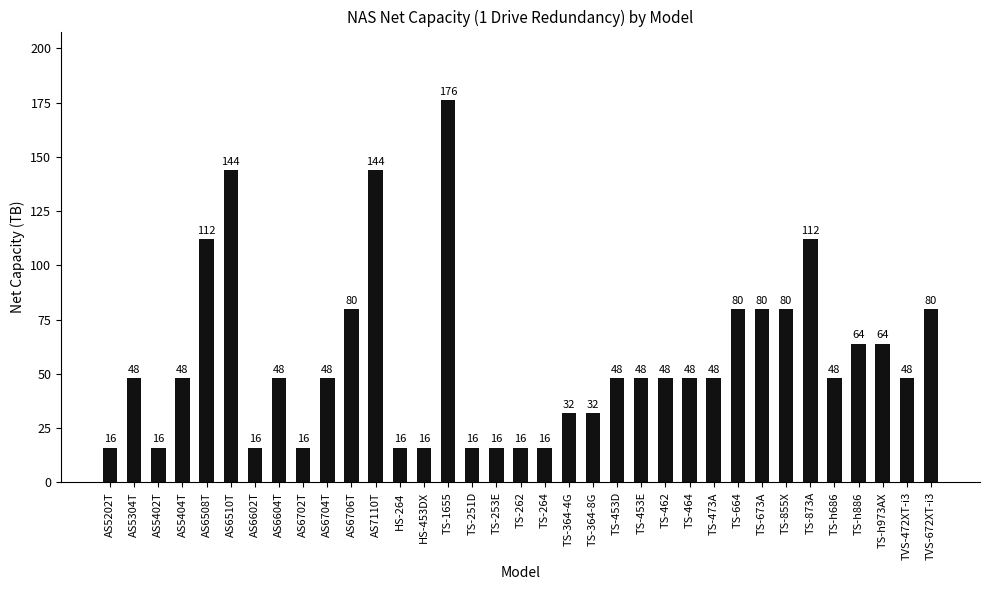

What is the sum of the values at TS-253E and AS6510T?

160